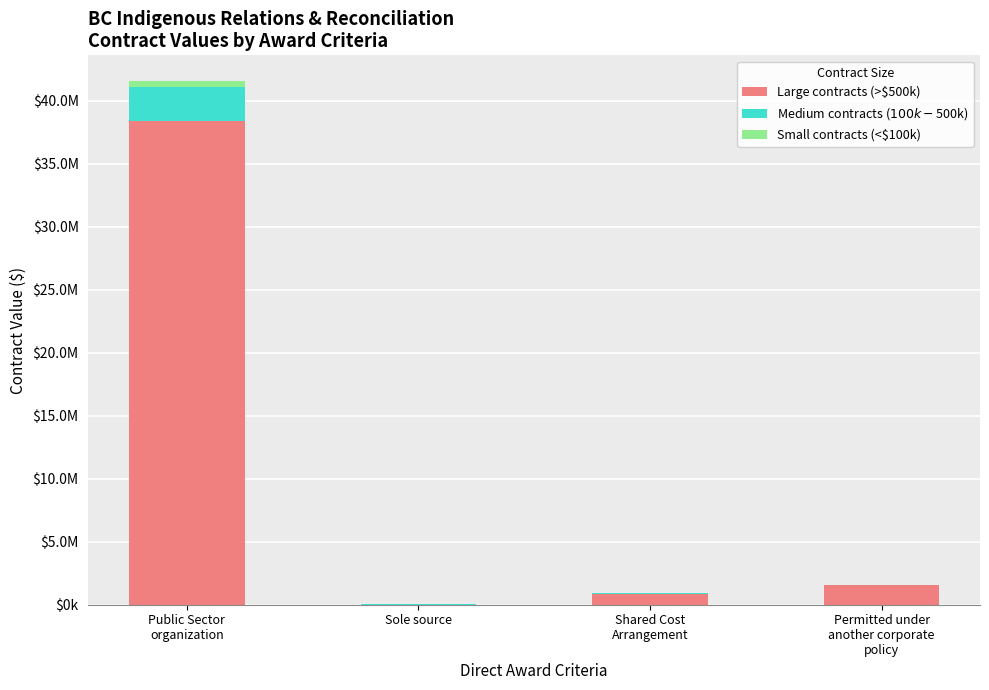

The value of Large contracts (>$500k) at Permitted under
another corporate
policy is 2399517.7. True or false?

False